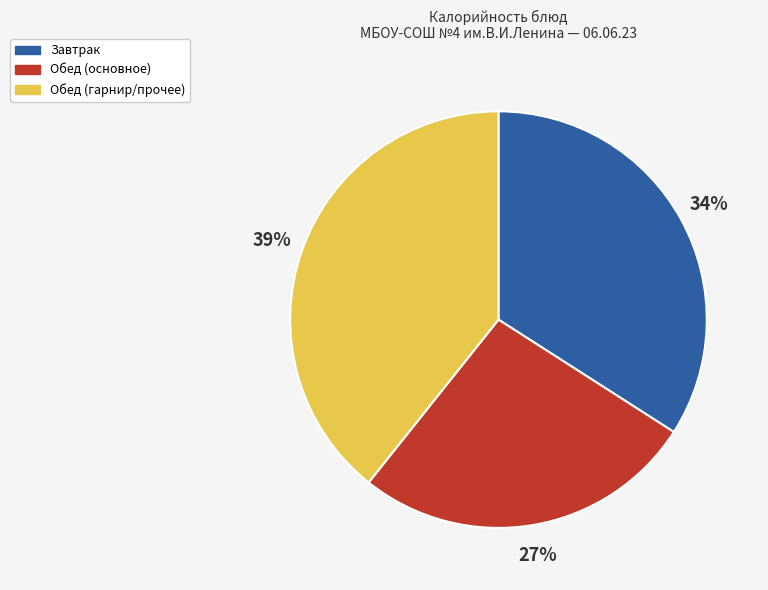

To the nearest percent, what is the average slice percentage?

33%